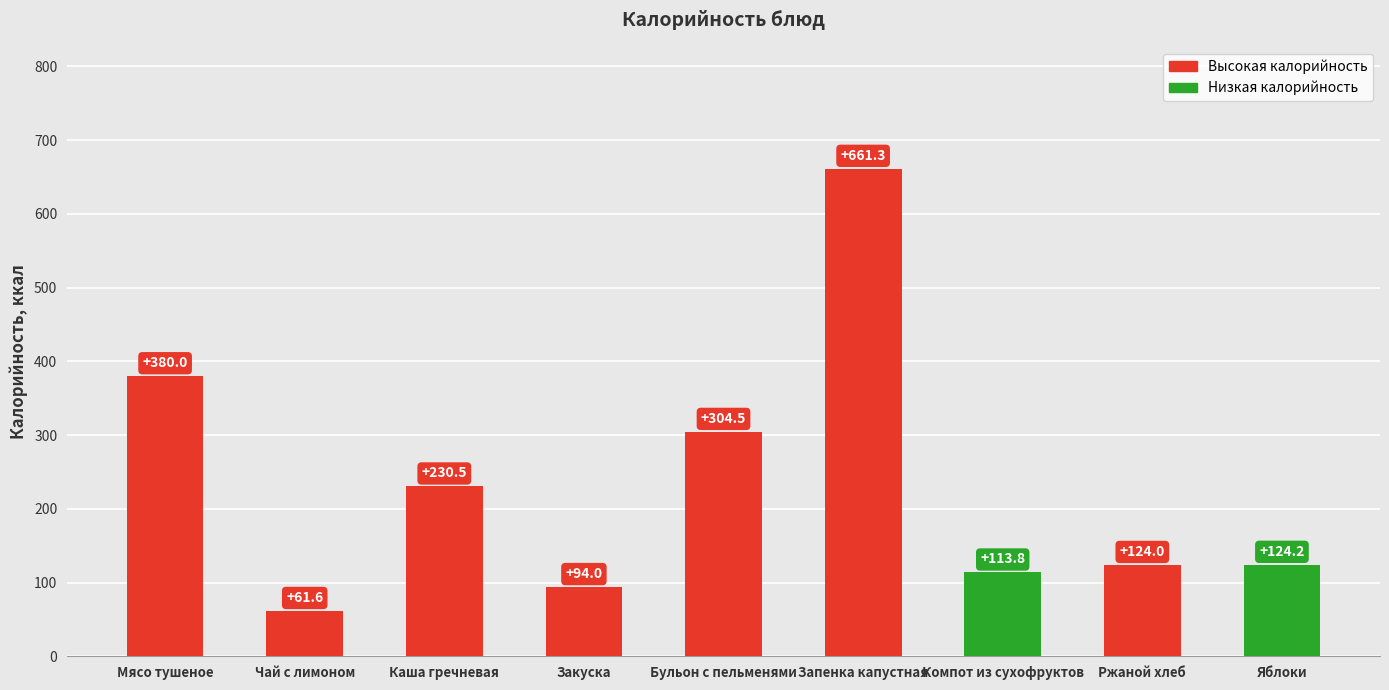

What position from the left is Каша гречневая?

3